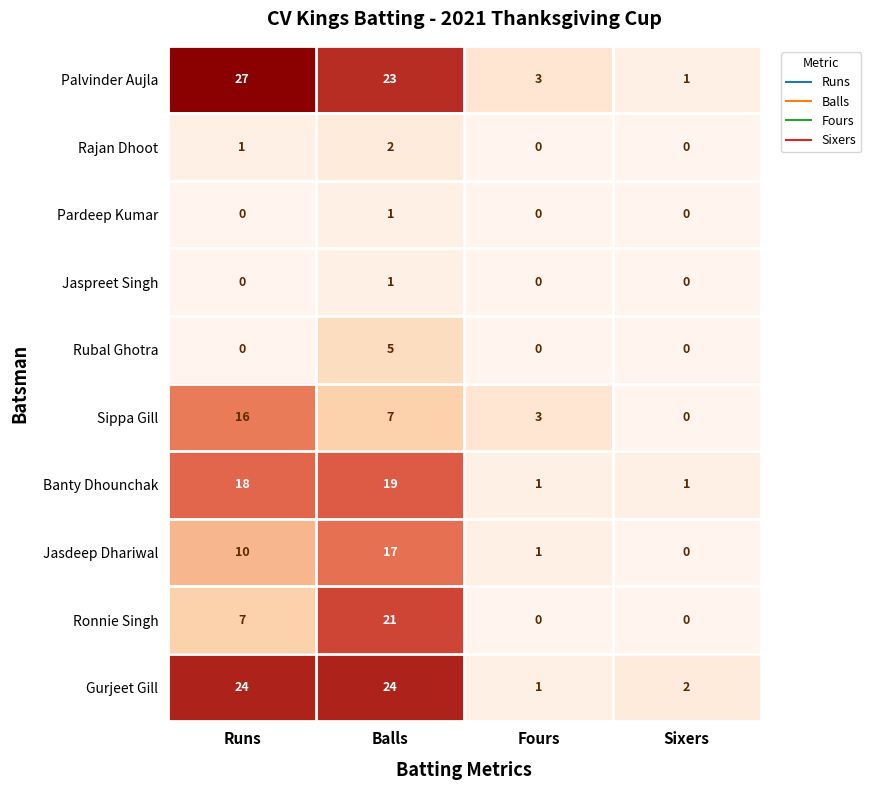

Which category has the highest value across all series?

Runs